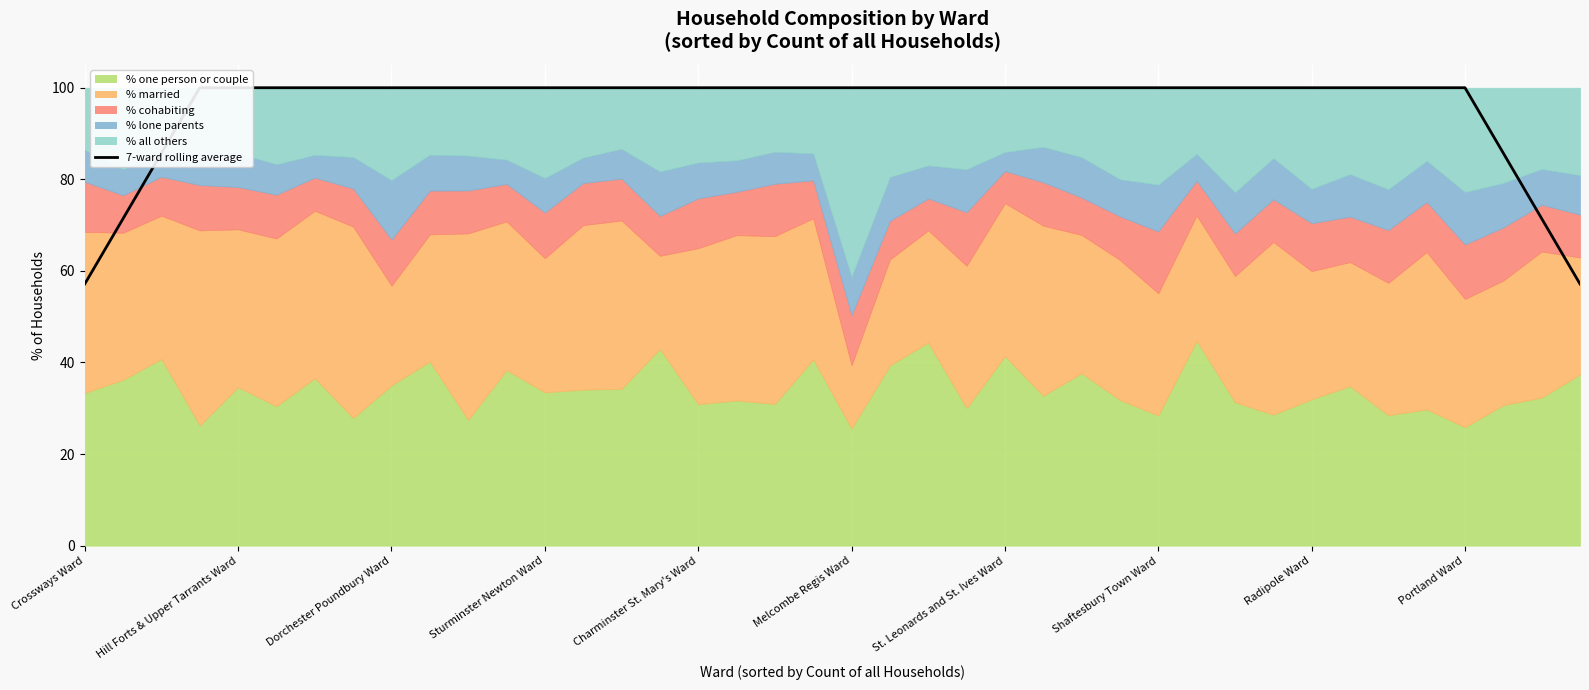

What position from the left is 18?

19